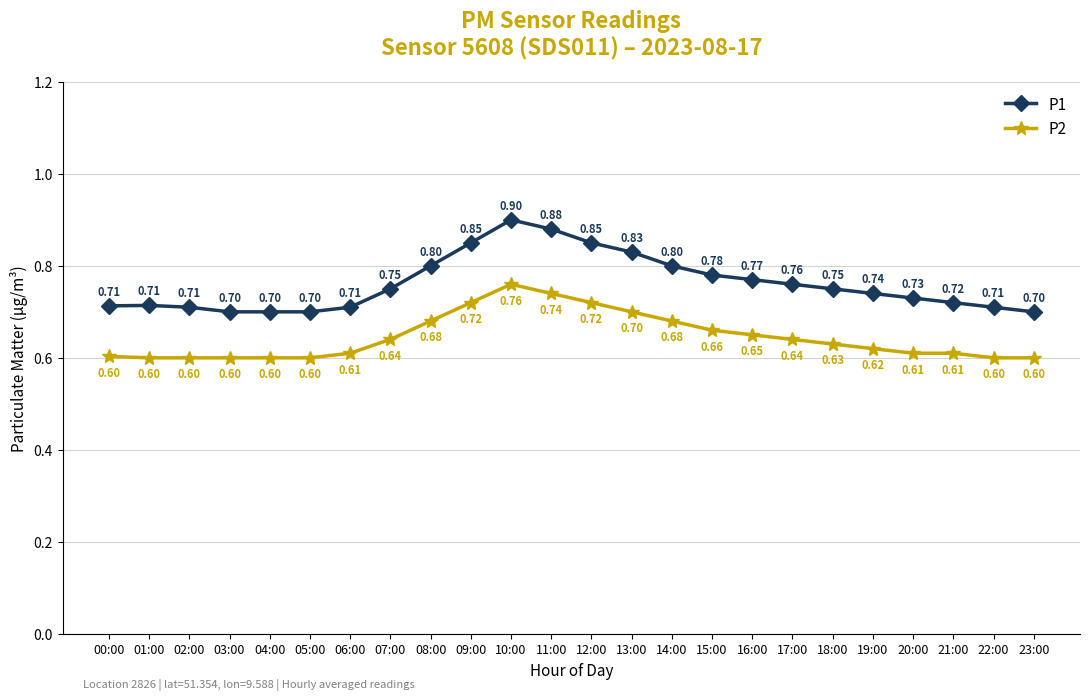

What is the spread (max minus min) of values at 16:00?

0.1